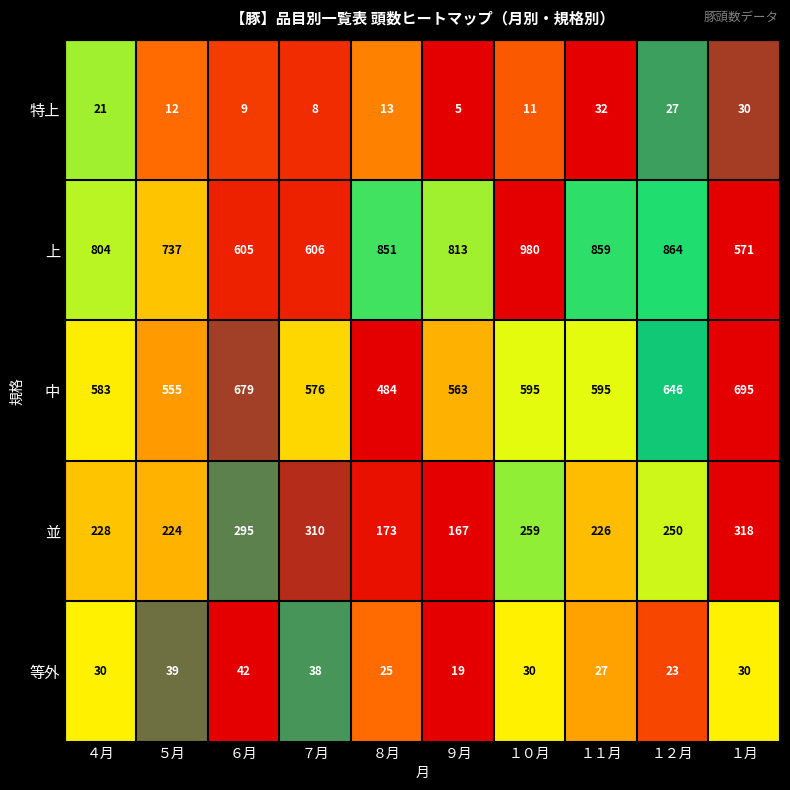

At which category does the chart reach its minimum across all series?

９月